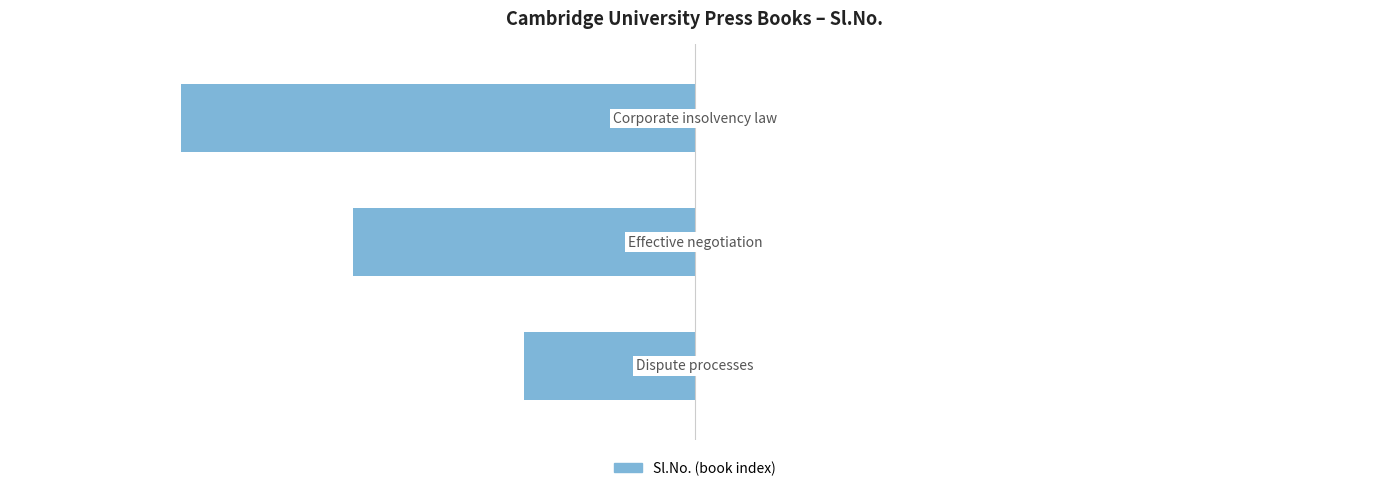

Does the chart contain any negative values?

Yes